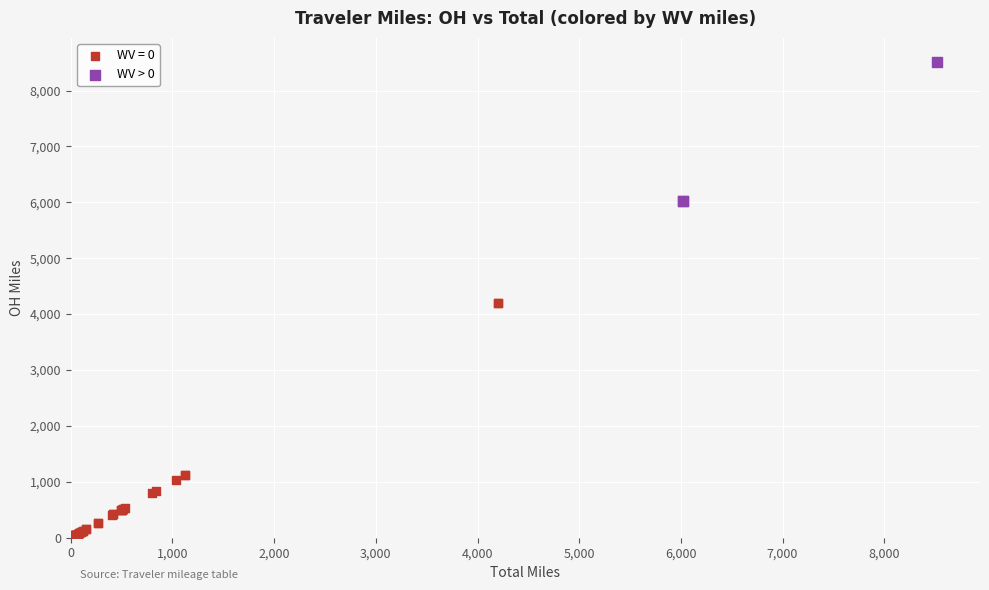

Which series has the largest Y range (max minus min)?

WV = 0